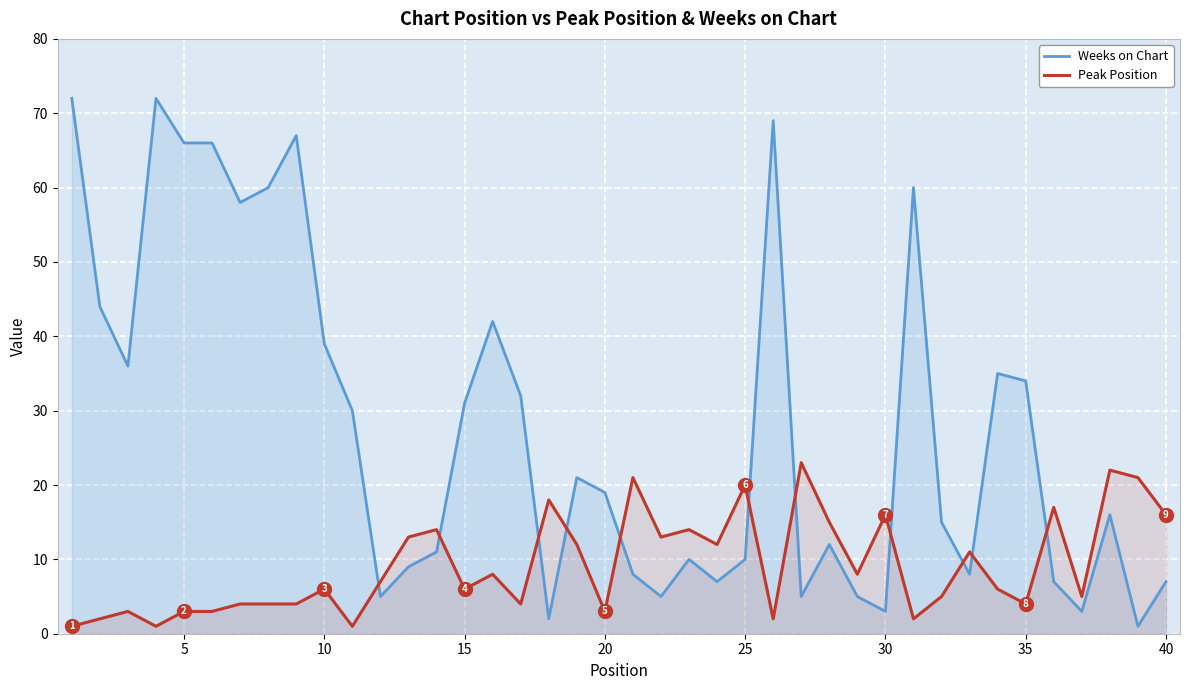

True or false: Weeks on Chart and Peak Position cross at least once.

True